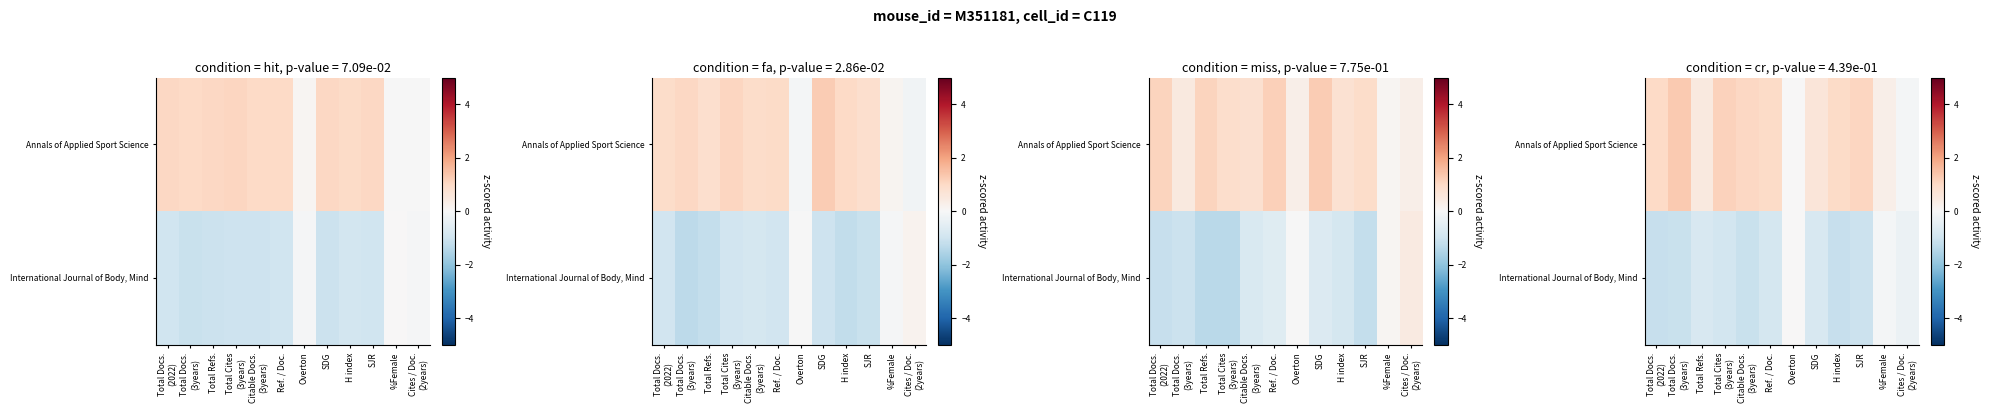

Which category has the lowest value in the International Journal of Body, Mind series?

Total Docs. (2022)